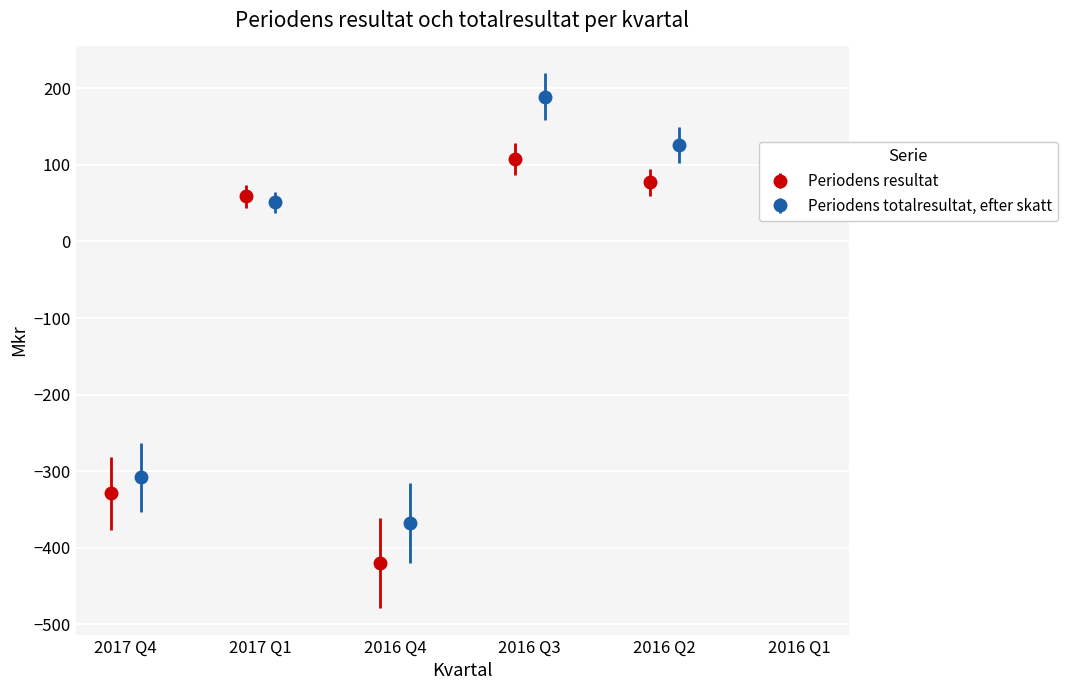

How many interior local valleys does the Periodens resultat series have?

1